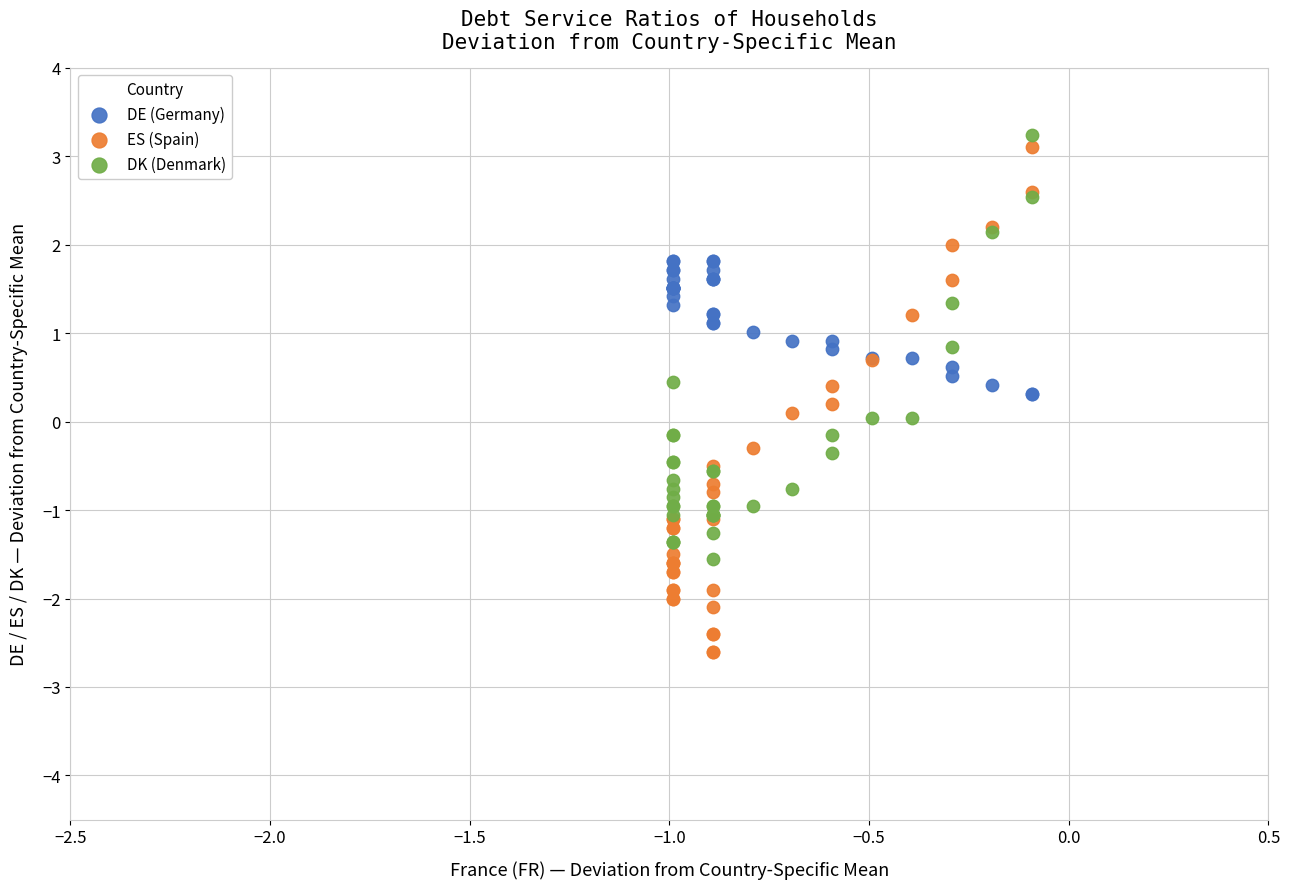

Which series reaches the minimum Y coordinate?

ES (Spain)